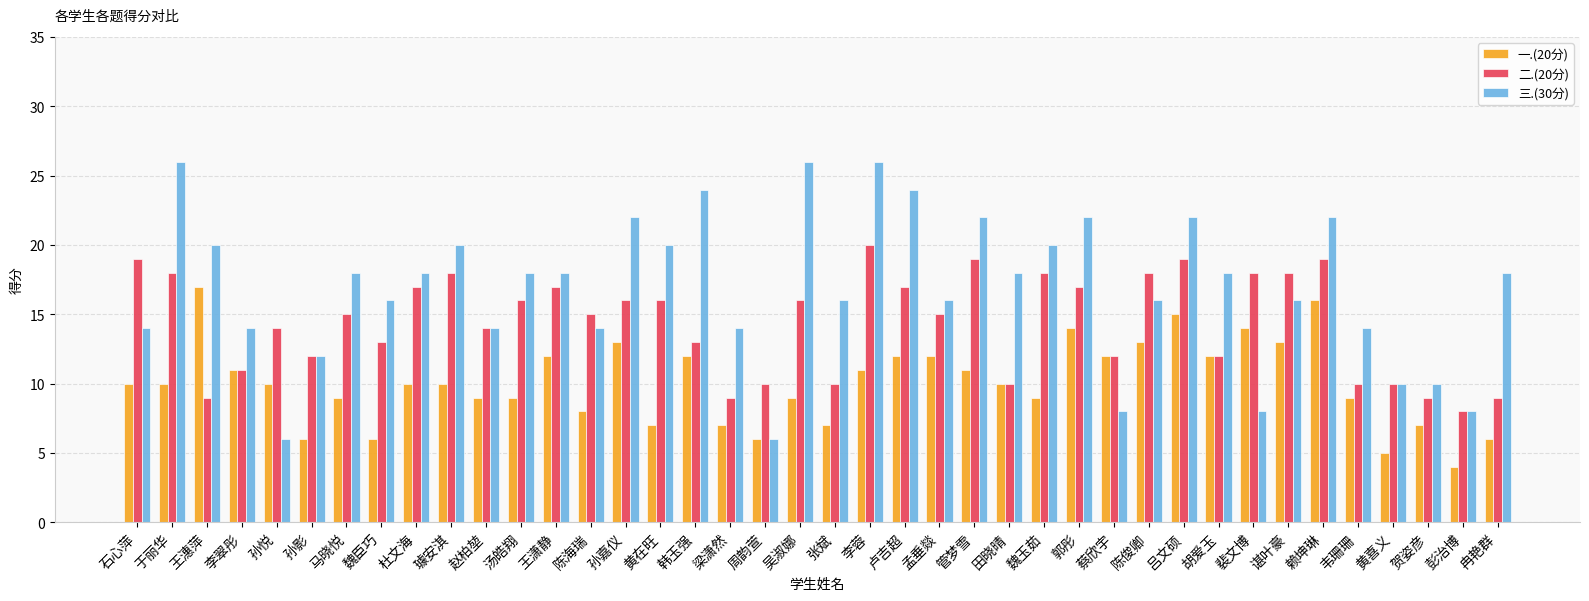

What position from the left is 梁潇然?

18